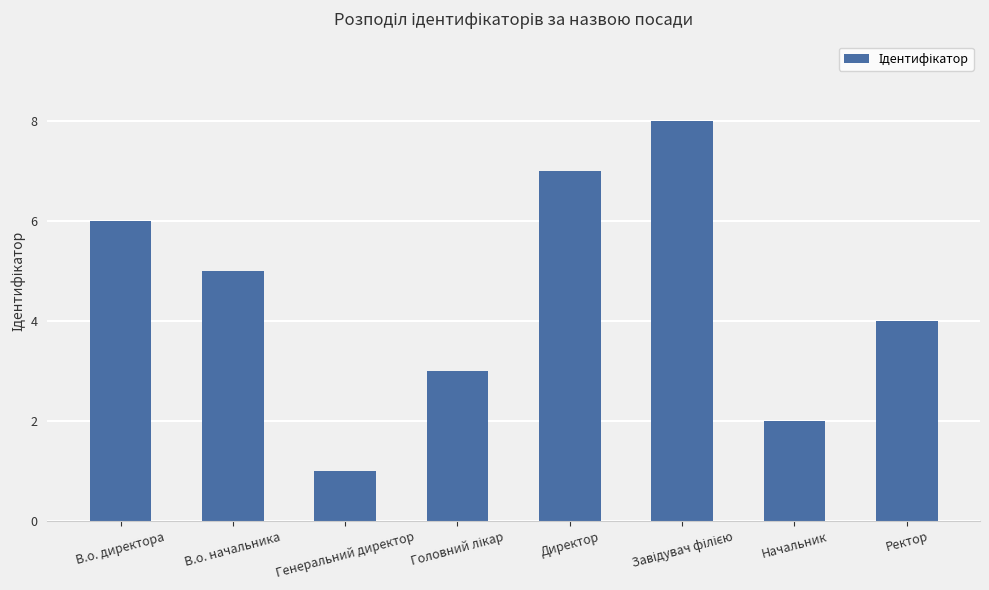

Which has a higher value, Ректор or Начальник?

Ректор